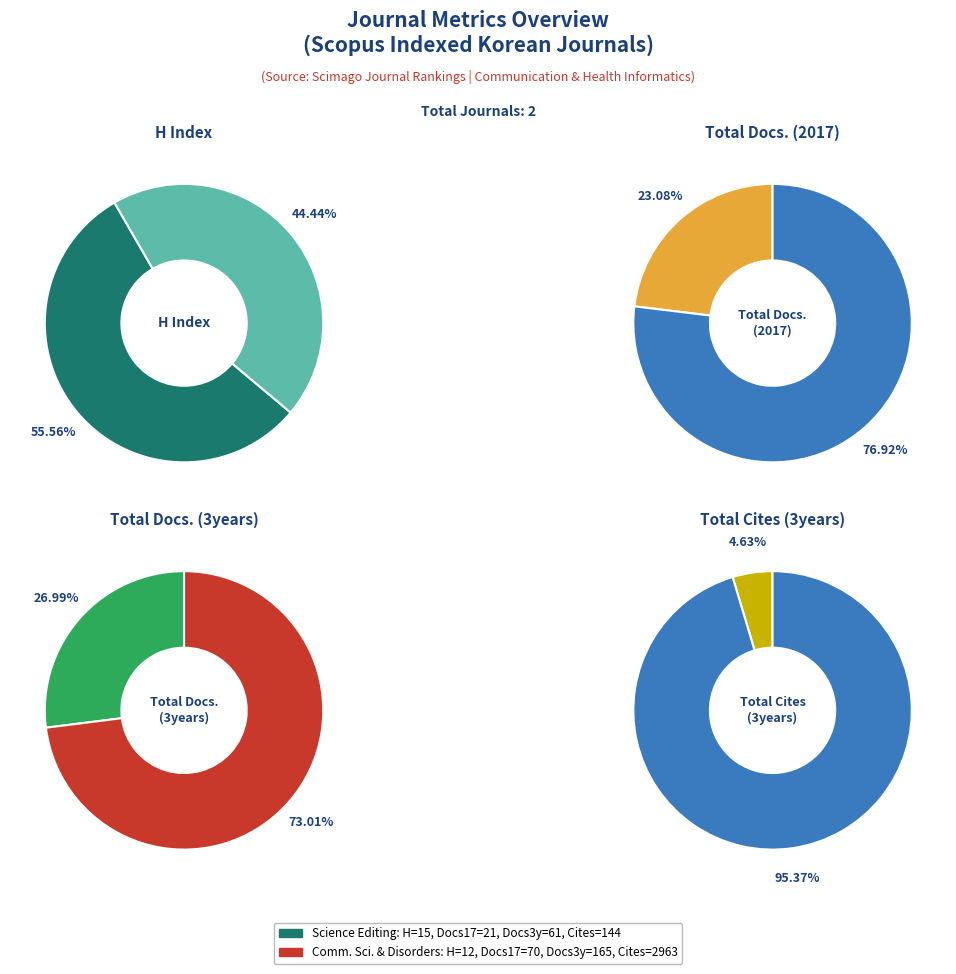

Which category has the biggest portion of the pie?

Communication Sciences and Disorders